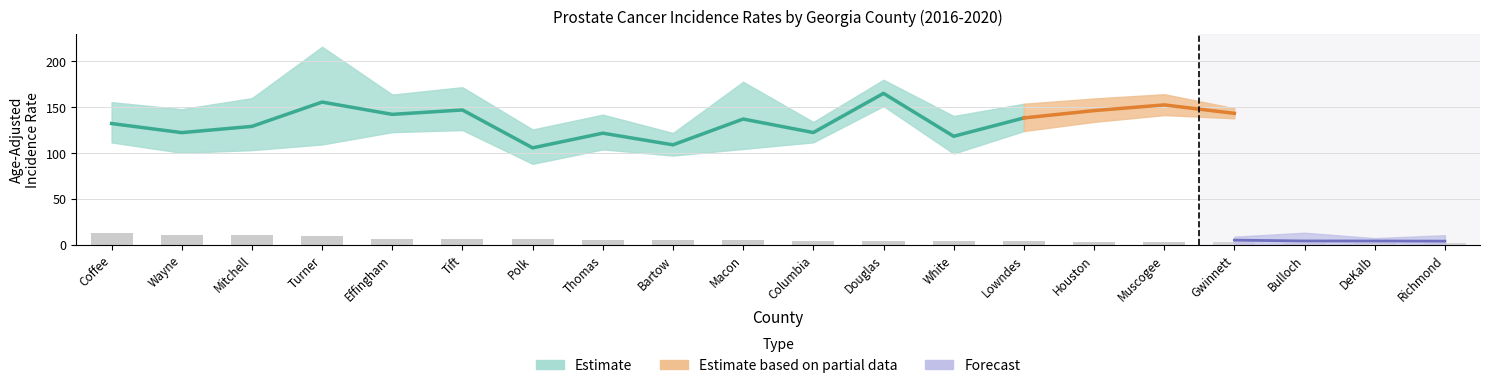

At which label does Trend Upper CI first exceed 20?

Coffee